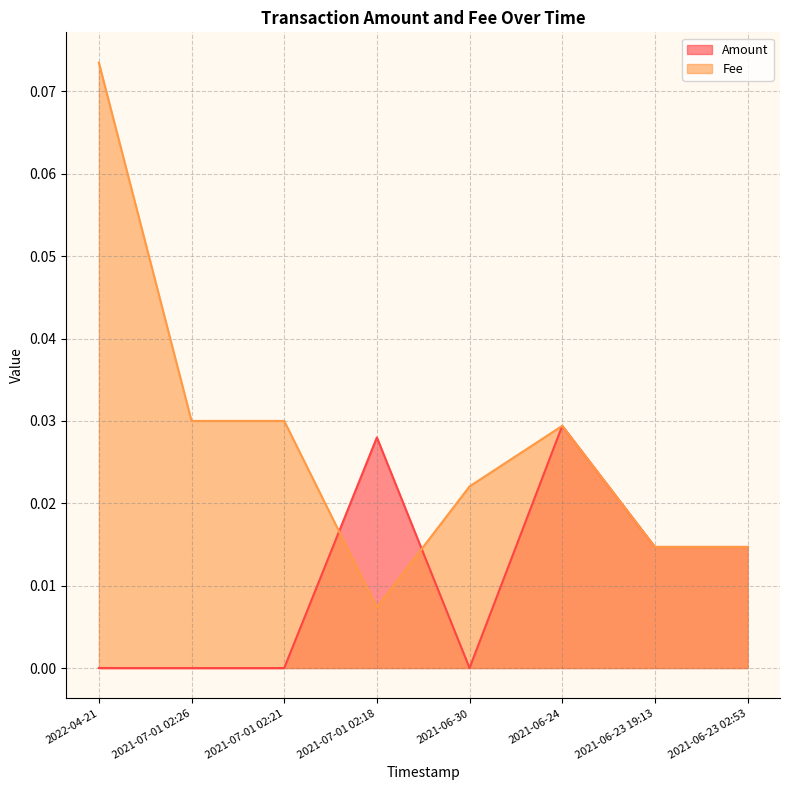

Reading left to right, what are all the values shown in this chart?

Amount: 2022-04-21=0.0	2021-07-01 02:26=0.0	2021-07-01 02:21=0.0	2021-07-01 02:18=0.0	2021-06-30=0.0	2021-06-24=0.0	2021-06-23 19:13=0.0	2021-06-23 02:53=0.0
Fee: 2022-04-21=0.1	2021-07-01 02:26=0.0	2021-07-01 02:21=0.0	2021-07-01 02:18=0.0	2021-06-30=0.0	2021-06-24=0.0	2021-06-23 19:13=0.0	2021-06-23 02:53=0.0